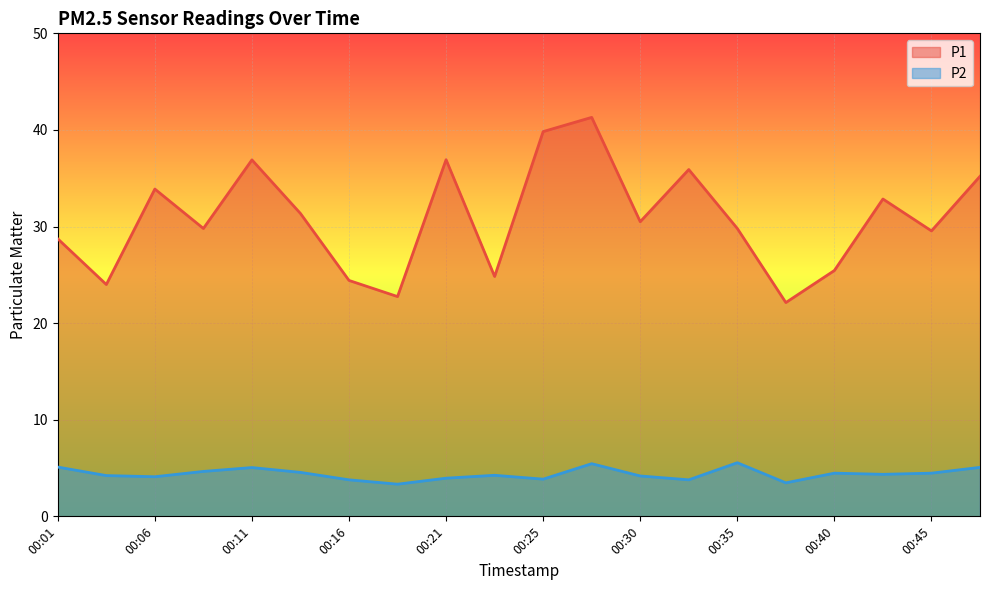

What is the value of the P1 point at the 14th from the left?

35.9